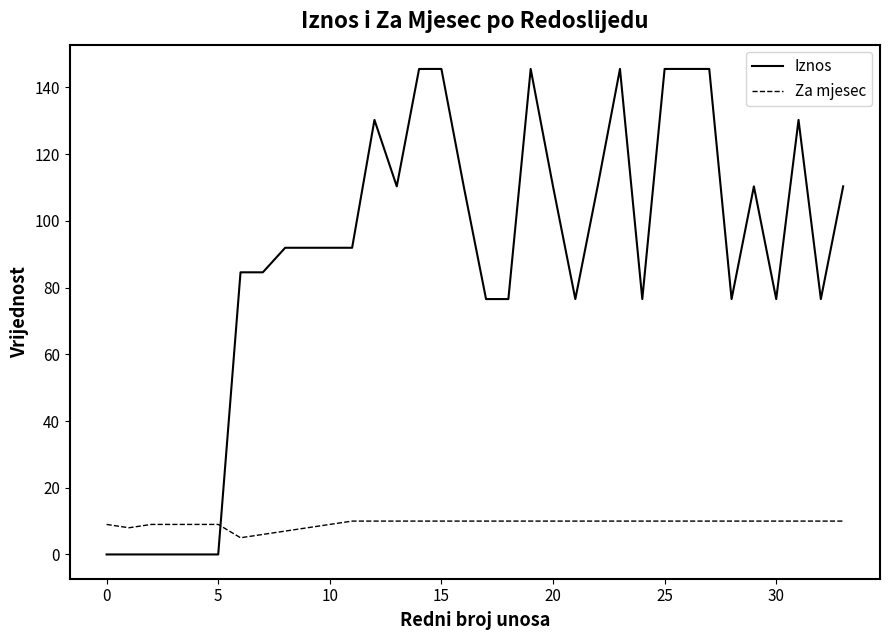

List the series in order of their overall mean, highest first.

Iznos, Za mjesec